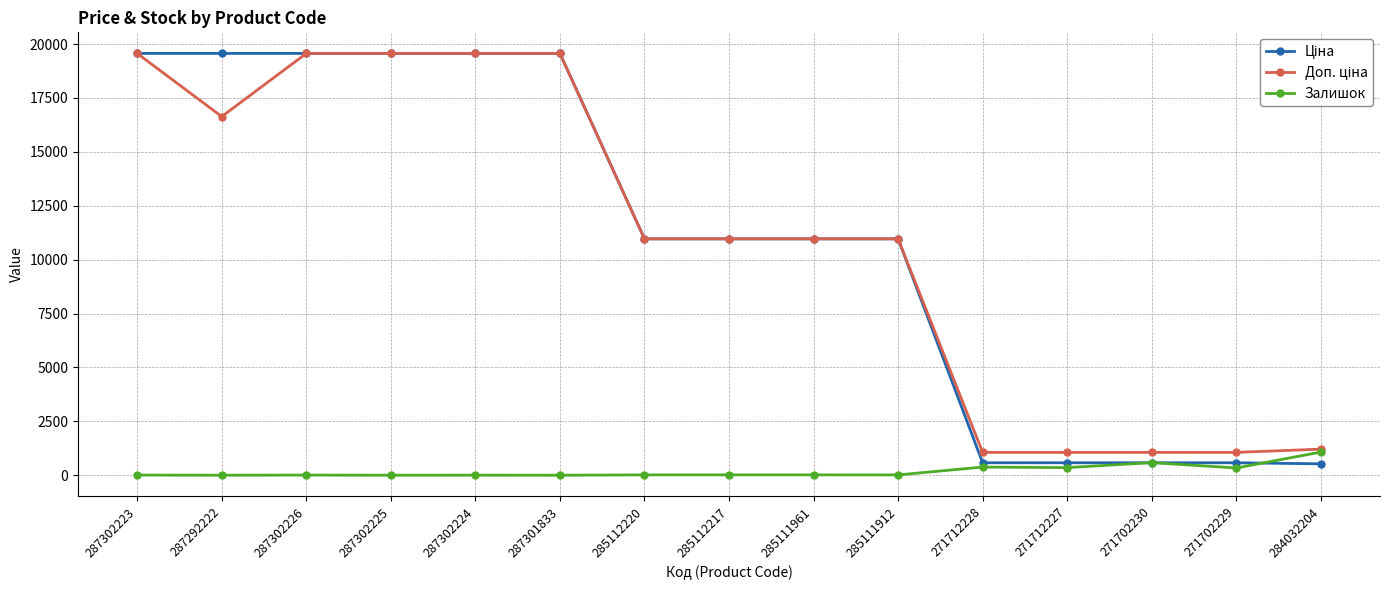

How many values in the Залишок series are below 17?

7